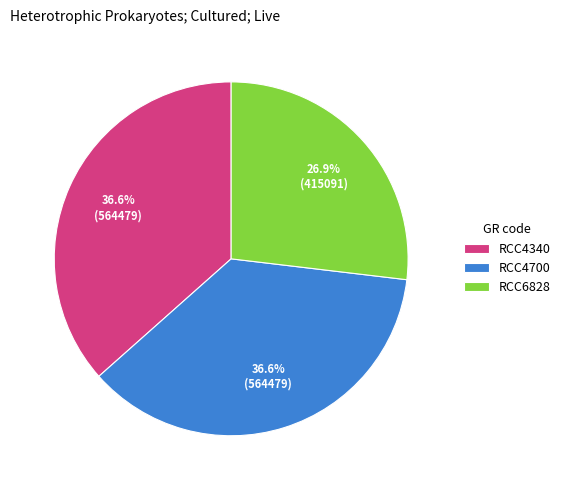

The RCC4340 slice represents 28% of the pie. True or false?

False